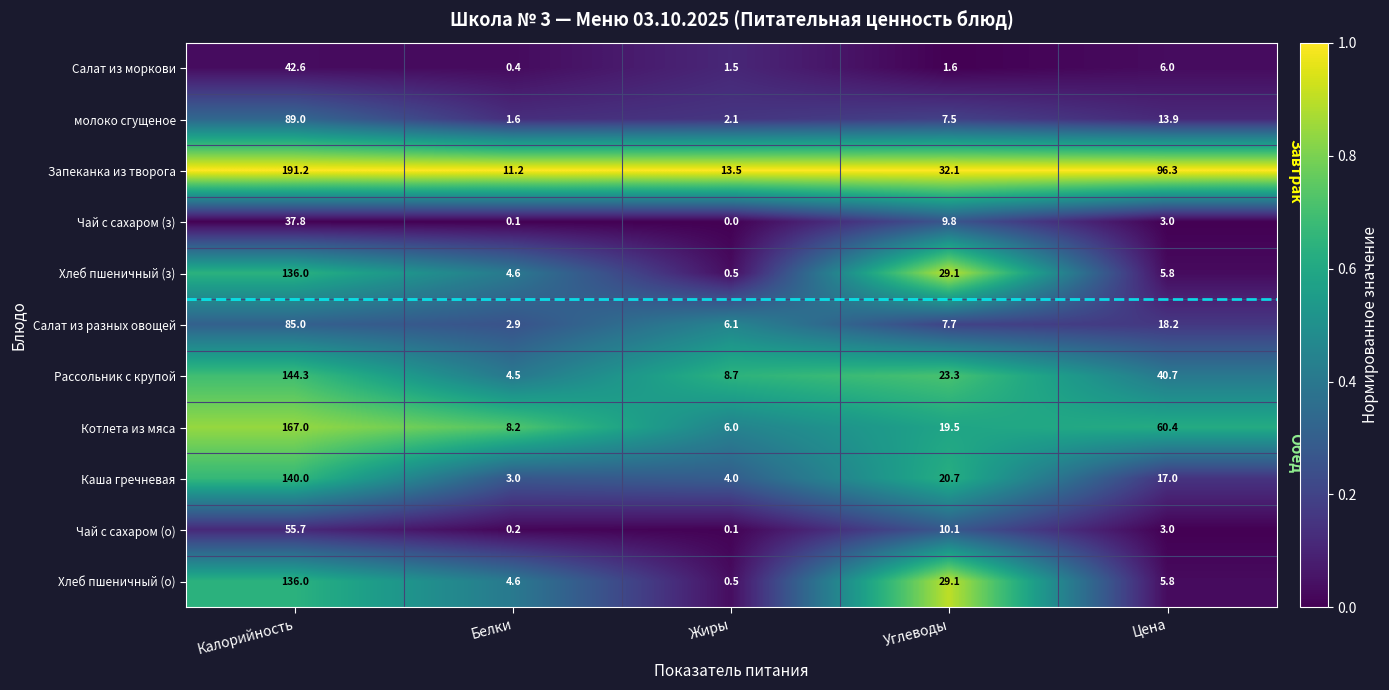

Where does the Хлеб пшеничный (з) series first go above 5?

Калорийность